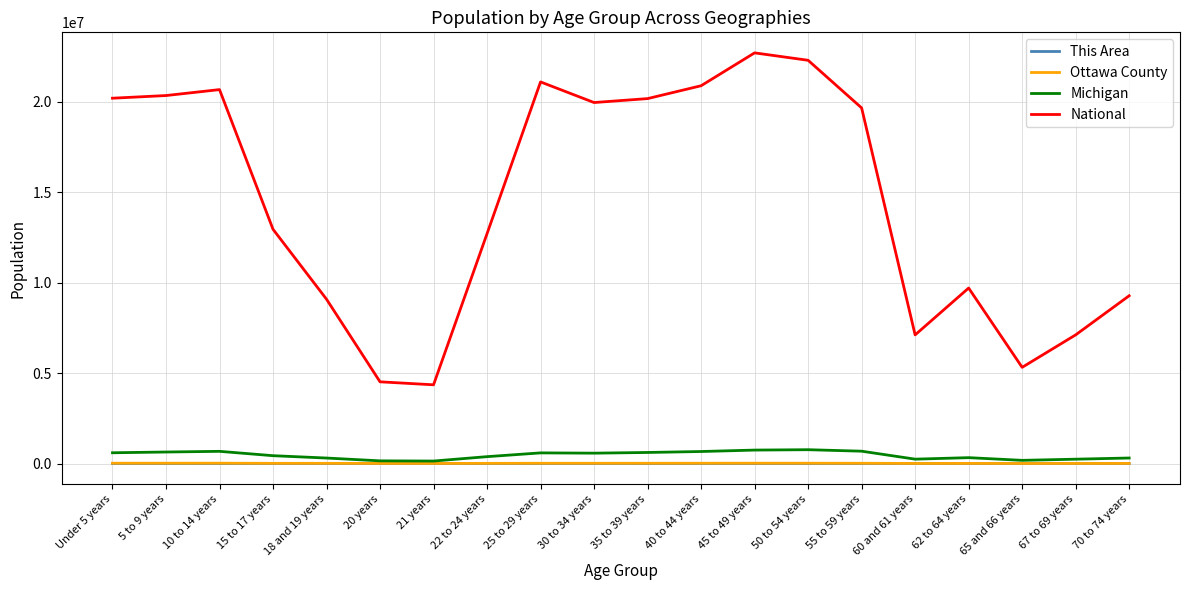

Which series changed the most between 5 to 9 years and 65 and 66 years?

National